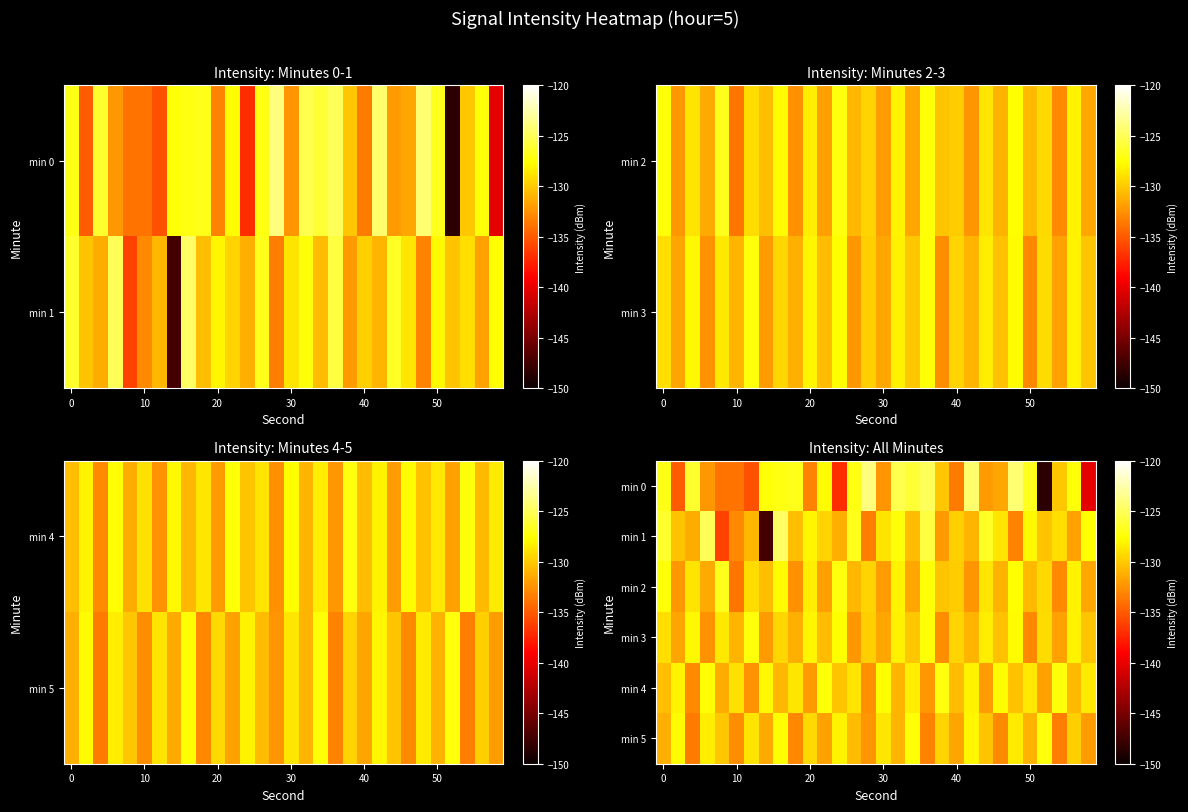

What is the spread (max minus min) of values at 20?

7.2